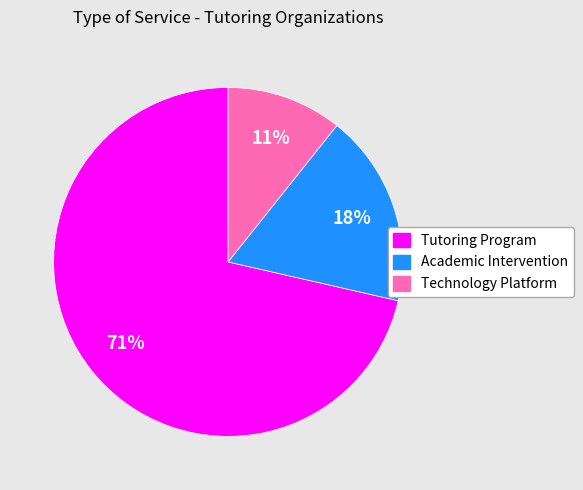

Which slice is the largest?

Tutoring Program